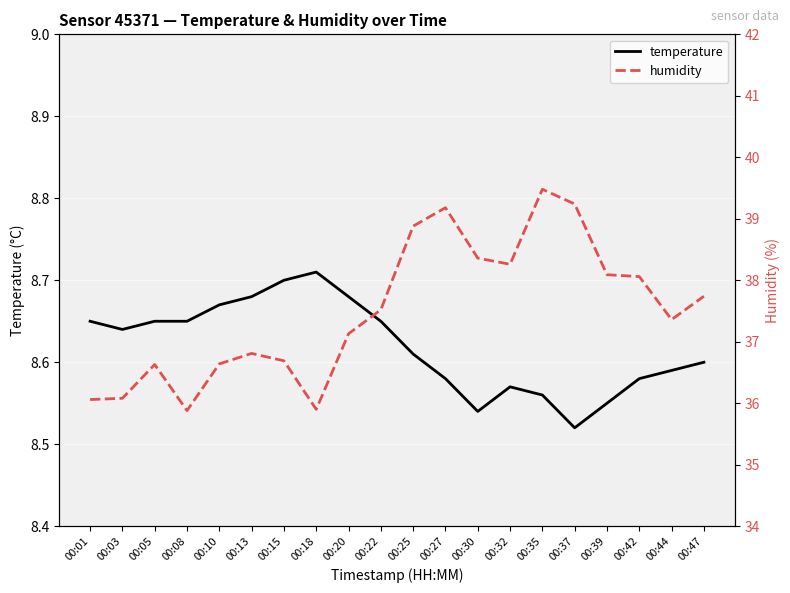

What is the difference between the highest and lowest values at 00:35?

30.9